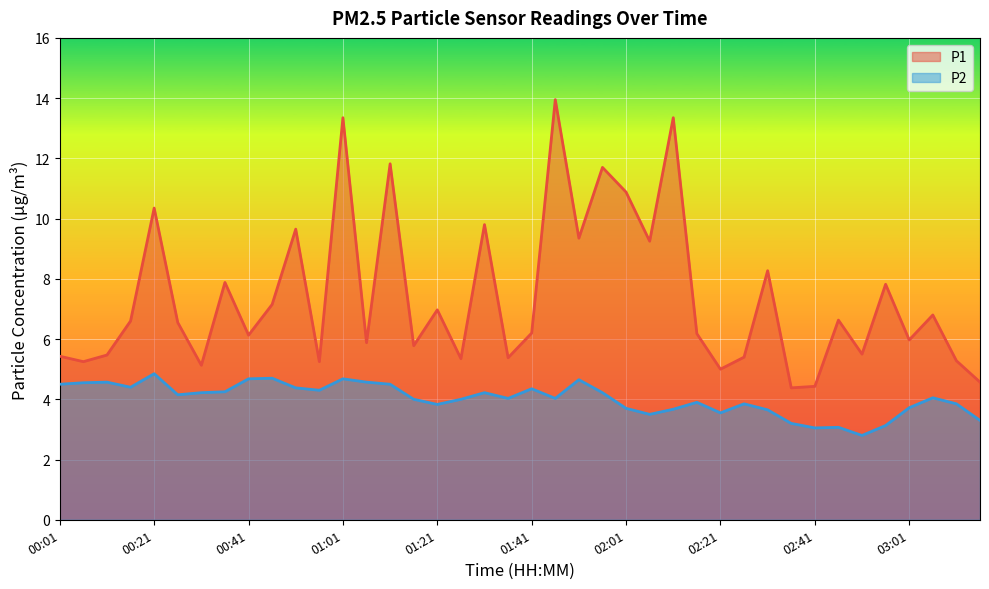

Reading left to right, extract all data points from this chart.

P1: 5.4	5.2	5.5	6.6	10.3	6.5	5.1	7.9	6.1	7.2	9.7	5.2	13.3	5.9	11.8	5.8	7.0	5.3	9.8	5.4	6.2	13.9	9.3	11.7	10.9	9.2	13.3	6.2	5.0	5.4	8.3	4.4	4.4	6.6	5.5	7.8	6.0	6.8	5.3	4.6
P2: 4.5	4.5	4.6	4.4	4.8	4.2	4.2	4.2	4.7	4.7	4.4	4.3	4.7	4.6	4.5	4.0	3.8	4.0	4.2	4.0	4.3	4.0	4.7	4.2	3.7	3.5	3.7	3.9	3.5	3.9	3.6	3.2	3.0	3.1	2.8	3.1	3.7	4.0	3.9	3.3